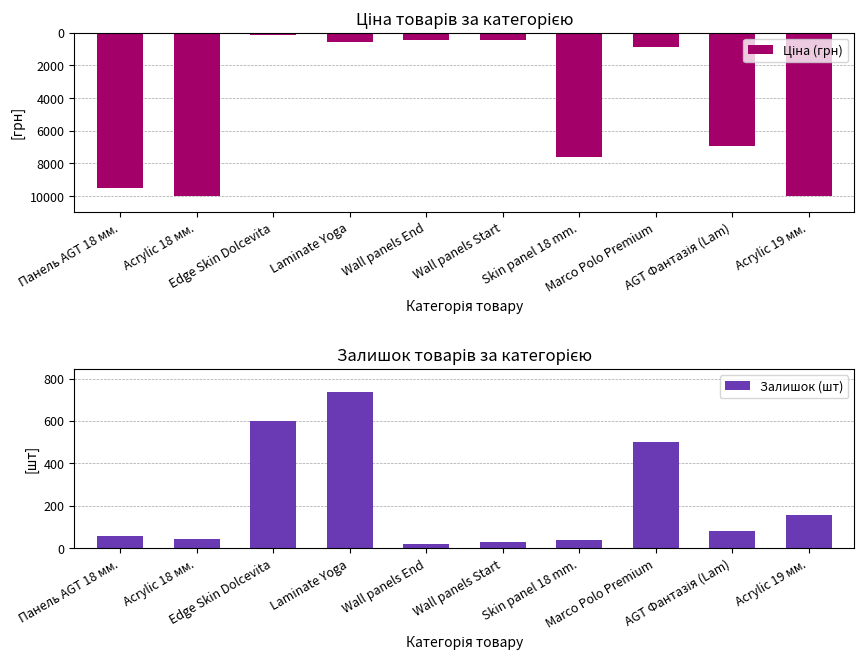

Is the value of Залишок (шт) at Skin panel 18 mm. greater than the value of Ціна (грн) at Панель AGT 18 мм.?

No